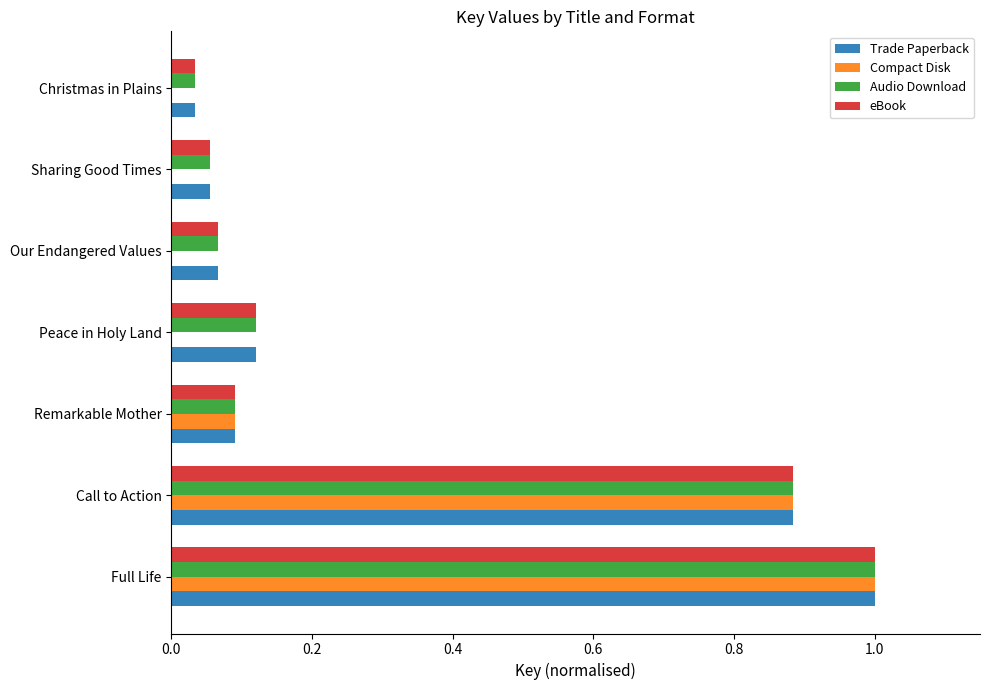

The eBook series shows 1.0 at Full Life. True or false?

True